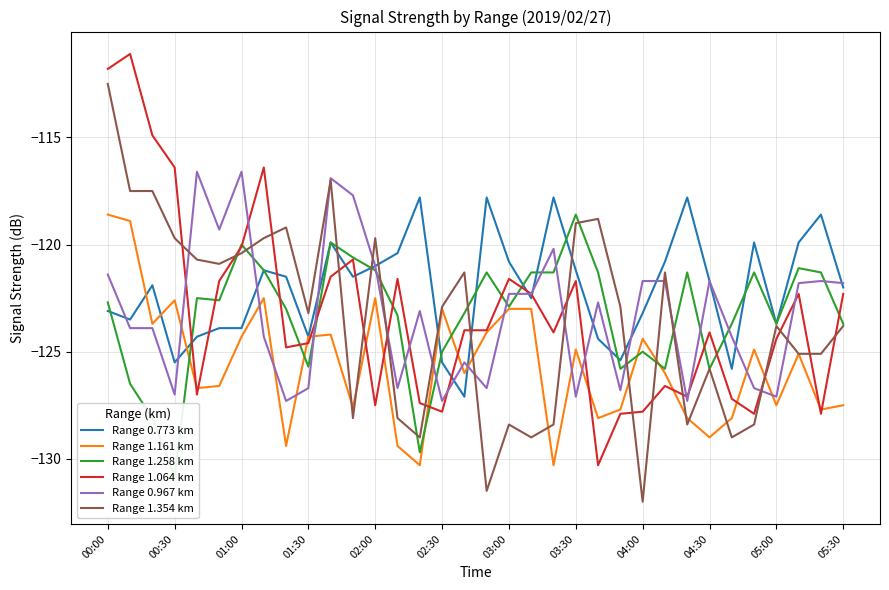

How many intersections are there between Range 1.354 km and Range 1.258 km?

11